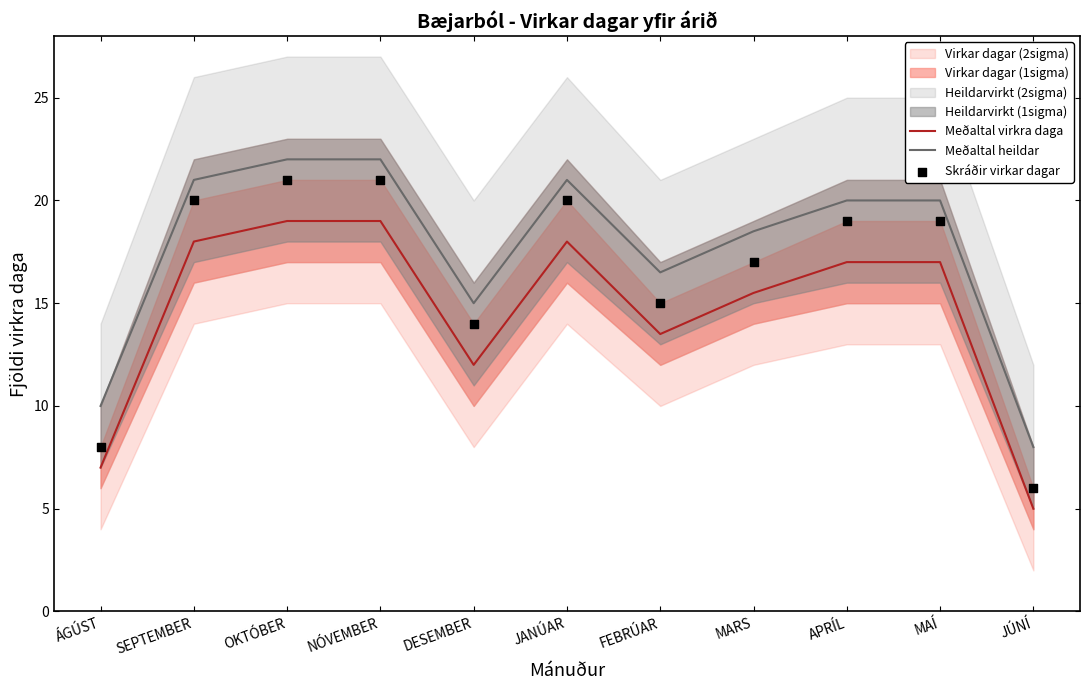

Which series reaches the maximum Y coordinate?

Meðaltal heildar